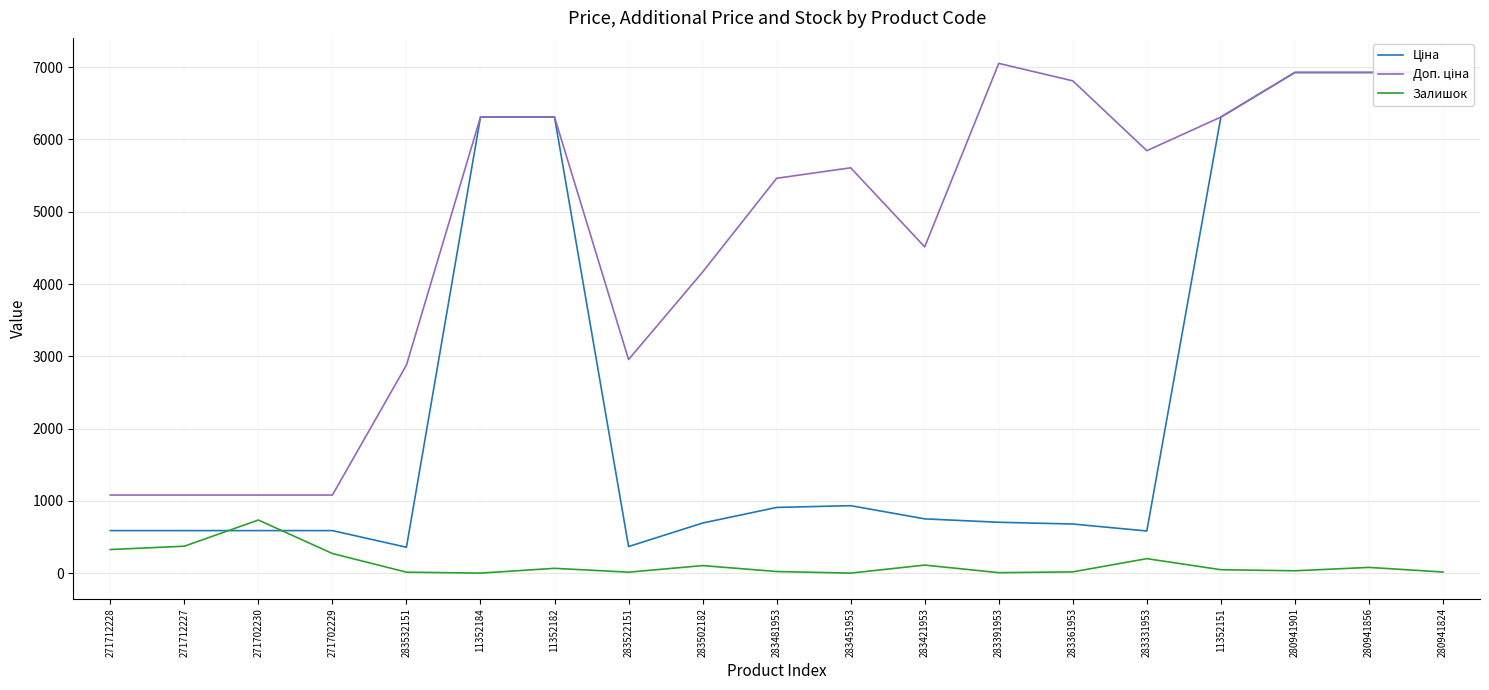

Rank the series by their average value, from highest to lowest.

Доп. ціна, Ціна, Залишок